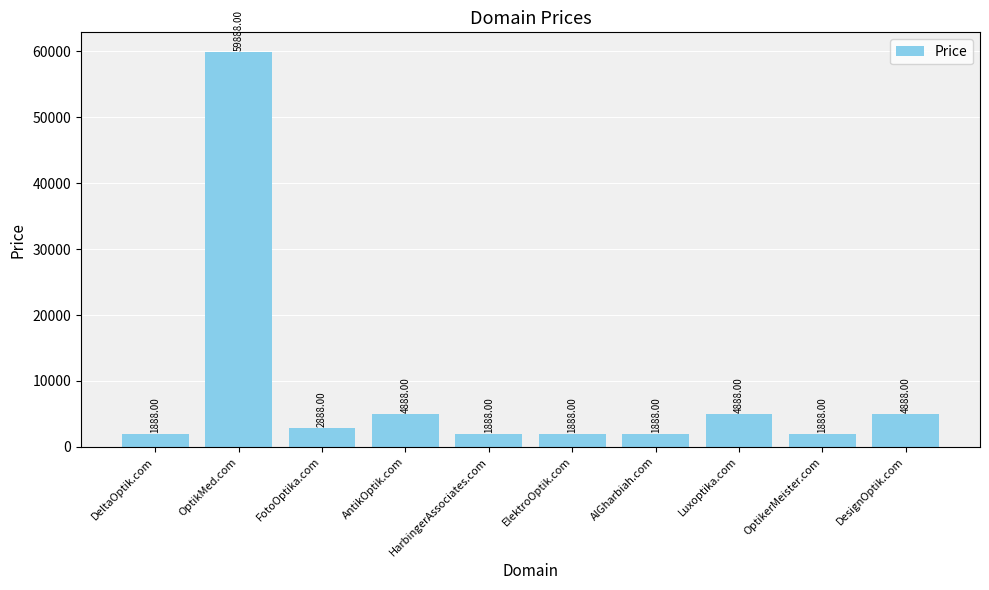

How many values are below 2888?

5